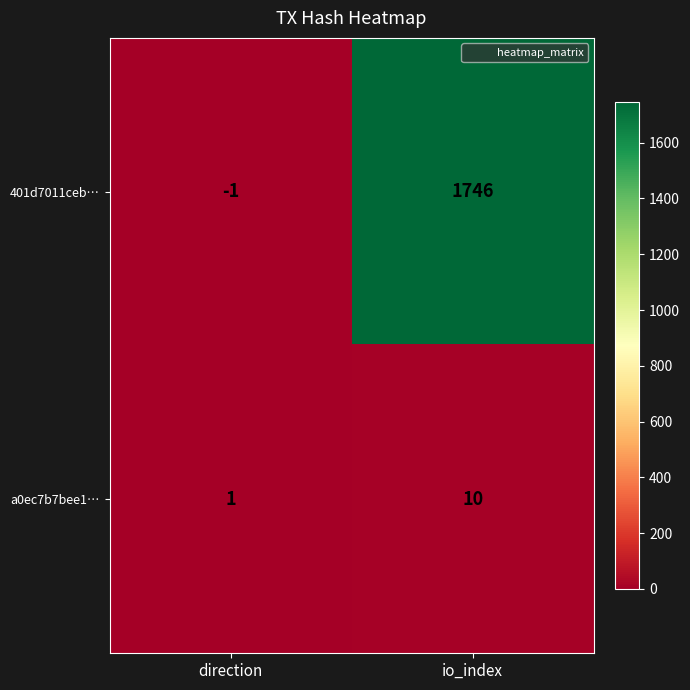

How many data points in a0ec7b7bee1… are less than 10?

1